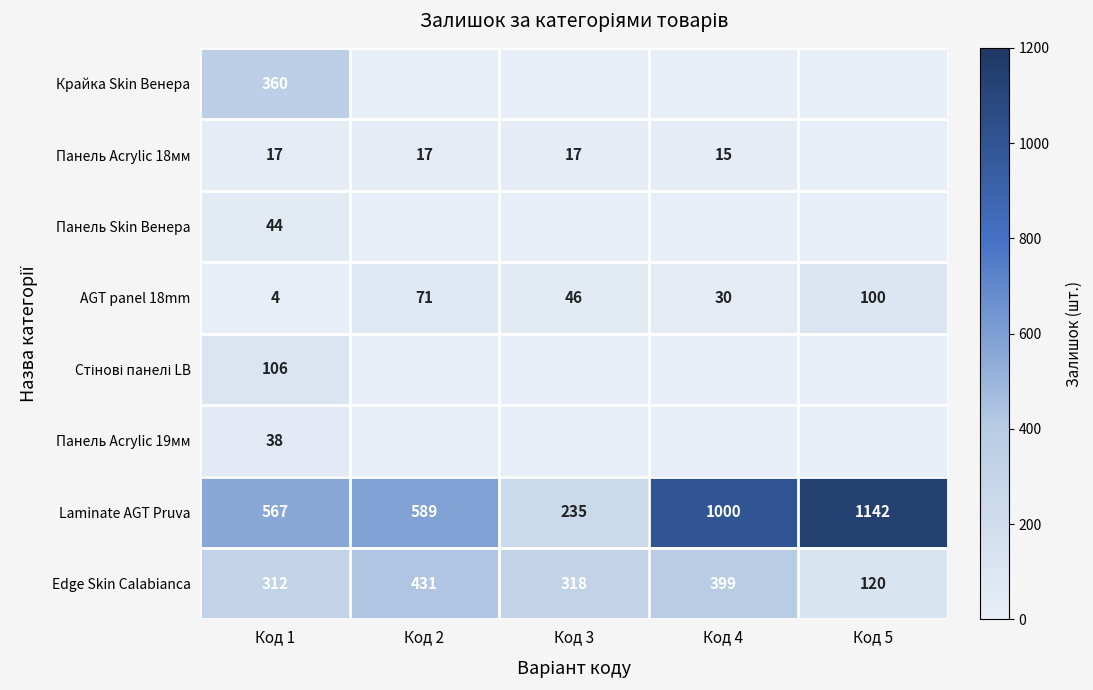

The value of Edge Skin Calabianca at Код 5 is 120. True or false?

True